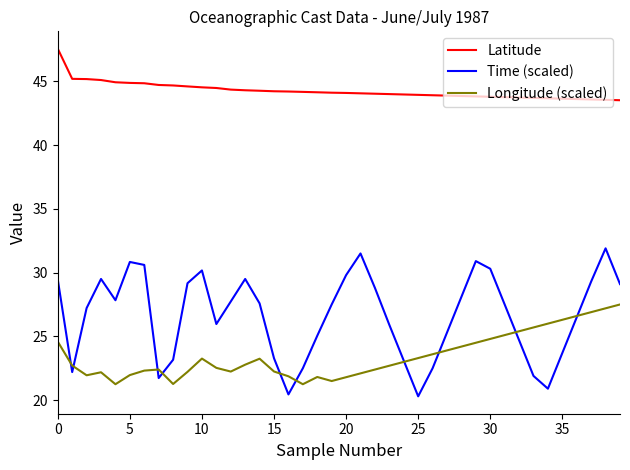

Which series has the widest spread of values?

Time (scaled)